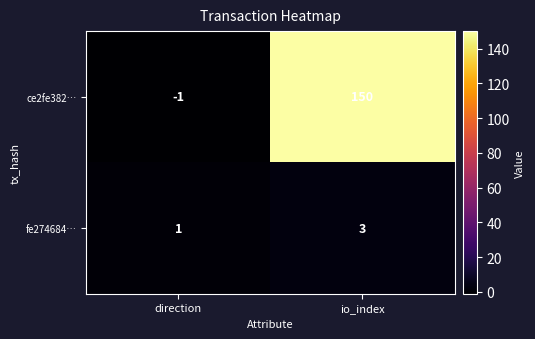

Which category has the lowest value across all series?

direction